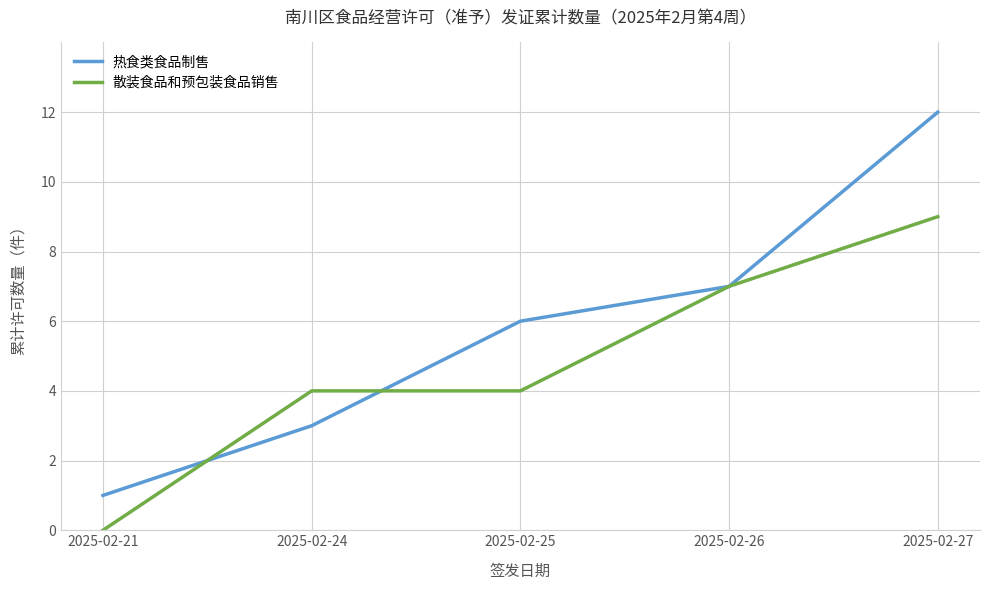

What is the difference between the maximum and second lowest values in the 热食类食品制售 series?

9